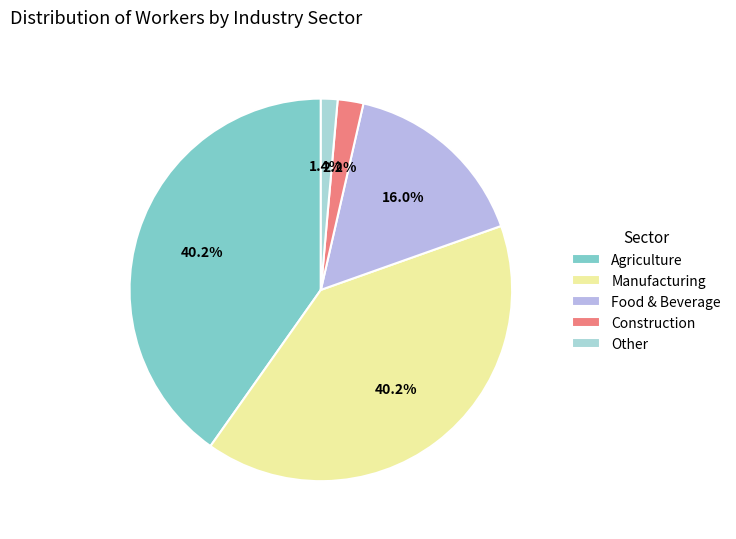

Count the number of slices in the pie.

5